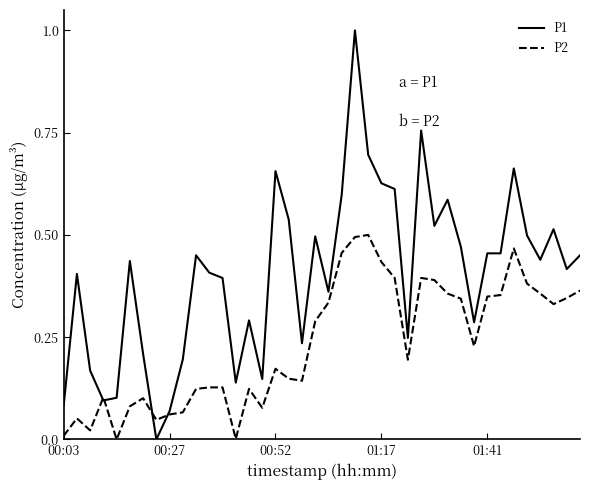

What is the maximum value shown in the chart?

1.0